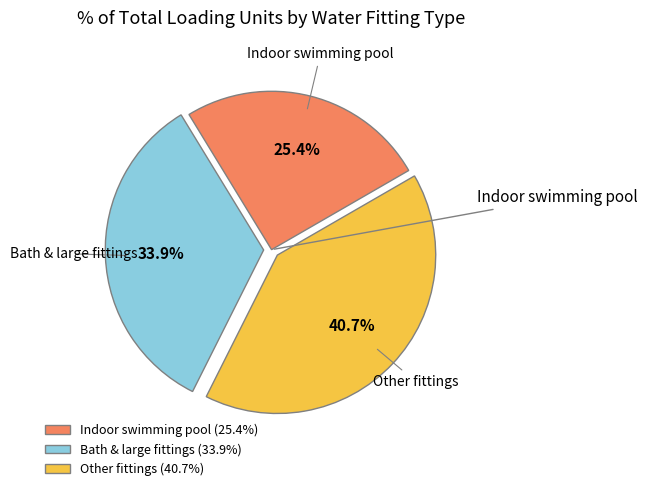

Rank the categories by value from highest to lowest.

Other fittings (40.7%), Bath & large fittings (33.9%), Indoor swimming pool (25.4%)